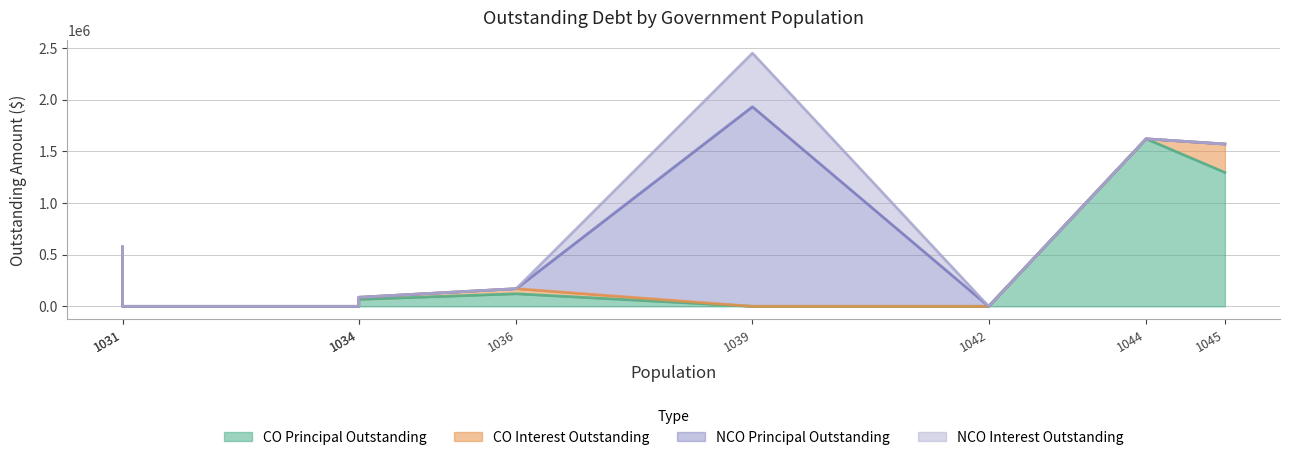

How many lines are shown in the chart?

4